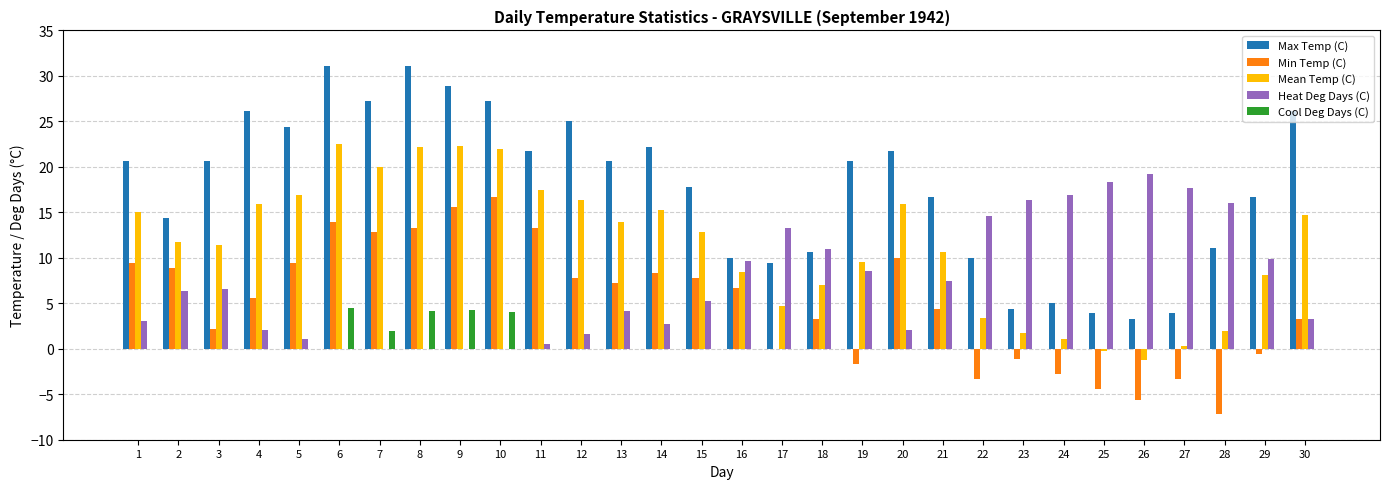

How many categories are shown in the chart?

30